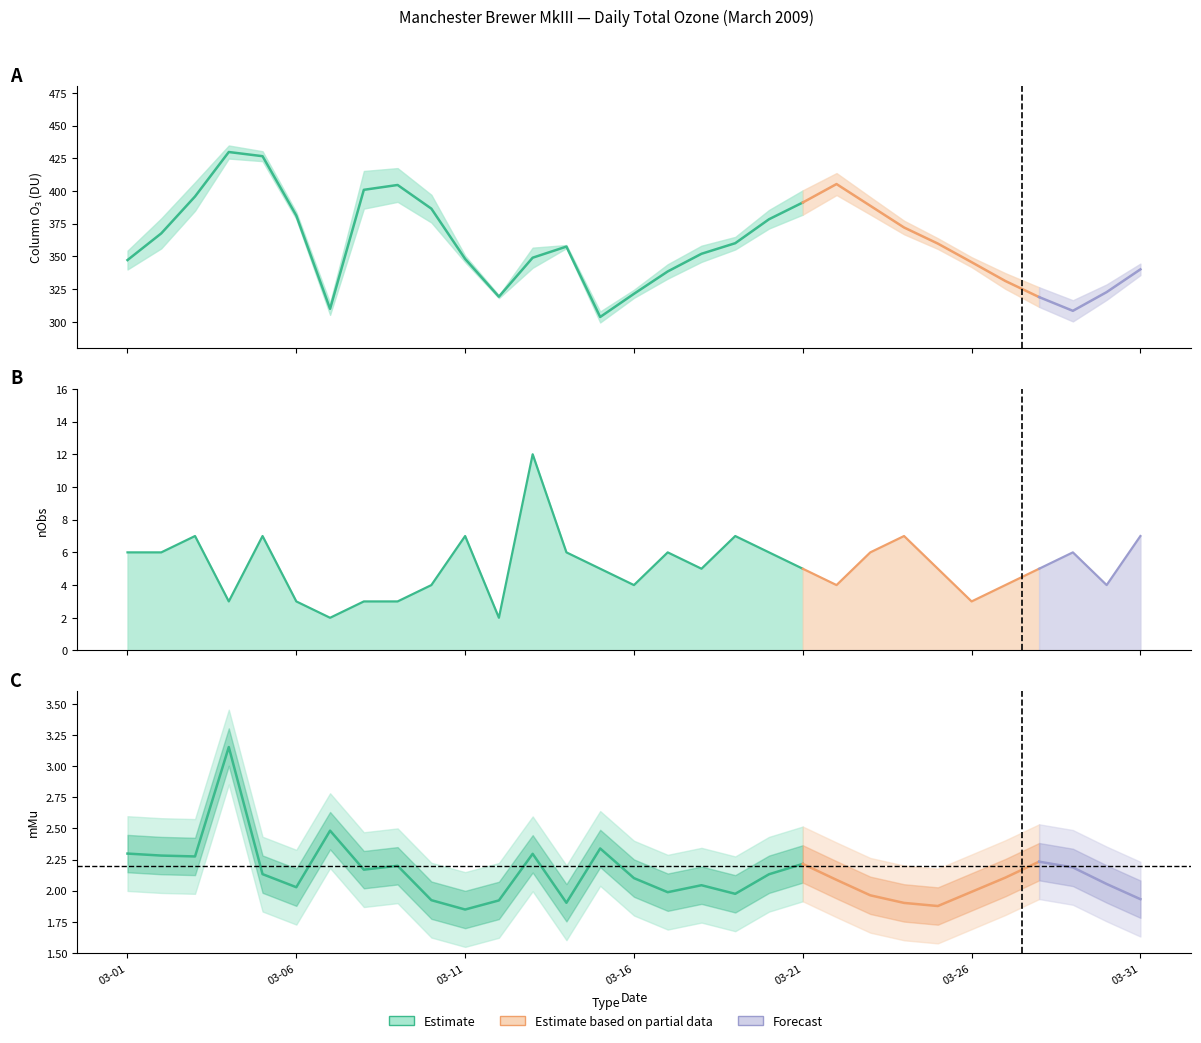

What position from the right is mMu?

28